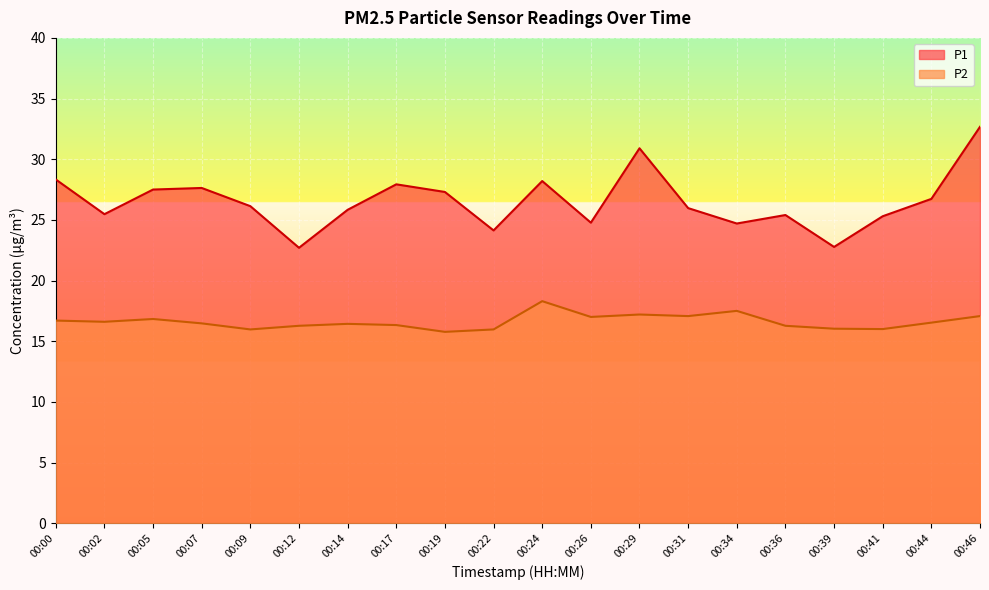

True or false: P2 has more than 1 points higher than both neighbors.

True